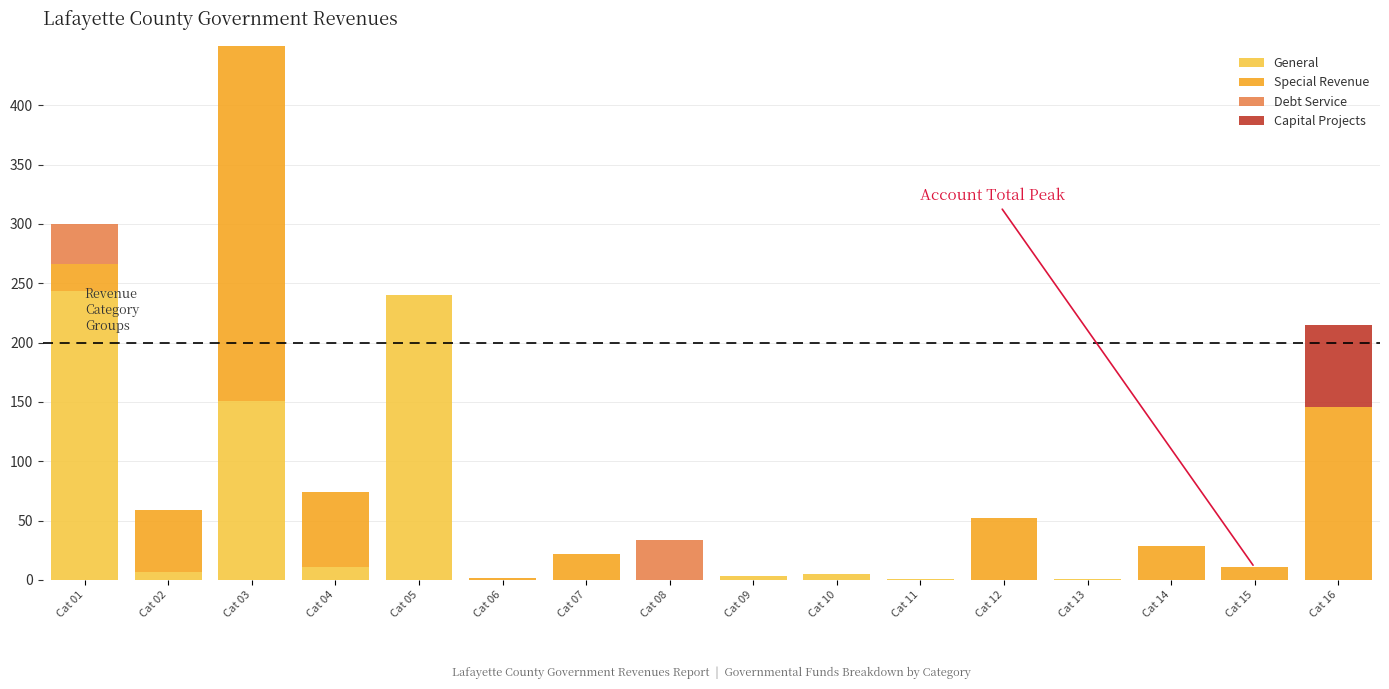

What is the average value of the Debt Service series?

4.2